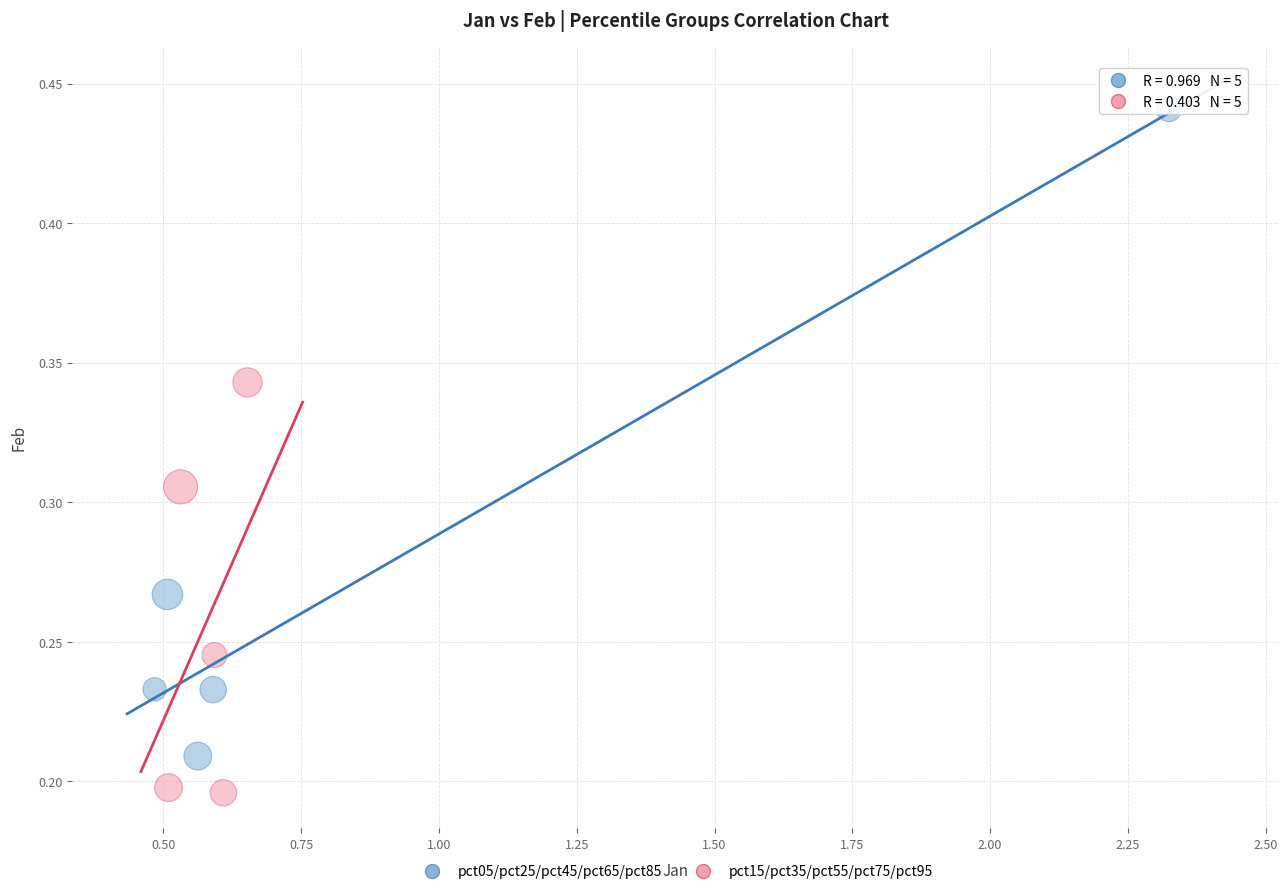

Which series has the largest Y range (max minus min)?

pct05/pct25/pct45/pct65/pct85